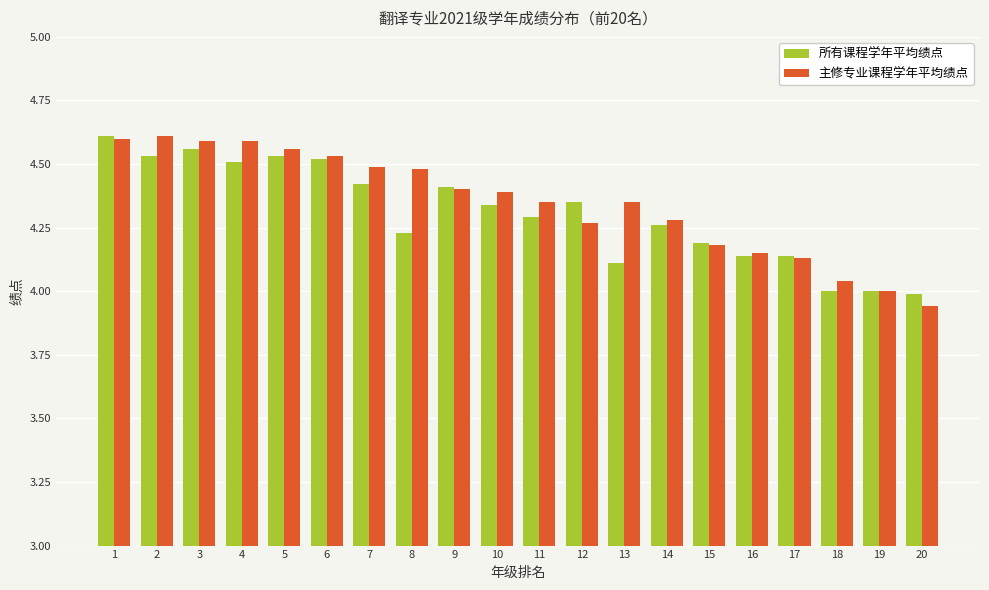

Are the bars grouped side by side (vs. stacked)?

Yes